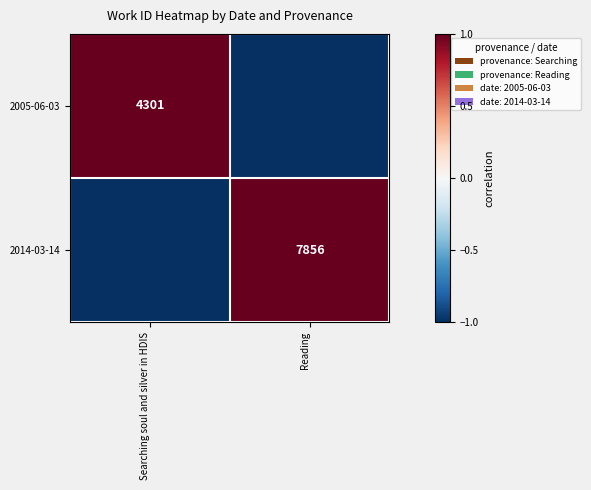

What is the maximum value for 2005-06-03?

1